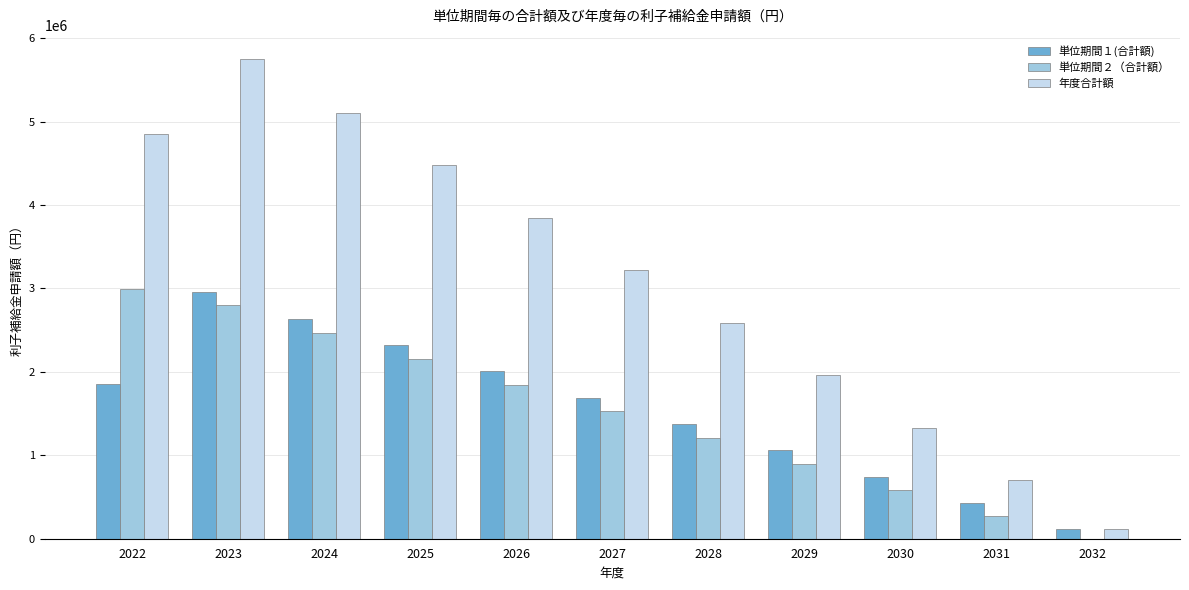

Reading left to right, transcribe all the data shown in this chart.

単位期間１(合計額): 2022=1857534	2023=2955286	2024=2639136	2025=2323273	2026=2007409	2027=1691547	2028=1375684	2029=1059820	2030=743957	2031=428095	2032=112231
単位期間２（合計額）: 2022=2991780	2023=2797354	2024=2468218	2025=2154080	2026=1839943	2027=1533903	2028=1211669	2029=897532	2030=583396	2031=270450	2032=2506
年度合計額: 2022=4849314	2023=5752640	2024=5107354	2025=4477353	2026=3847352	2027=3225450	2028=2587353	2029=1957352	2030=1327353	2031=698545	2032=114737